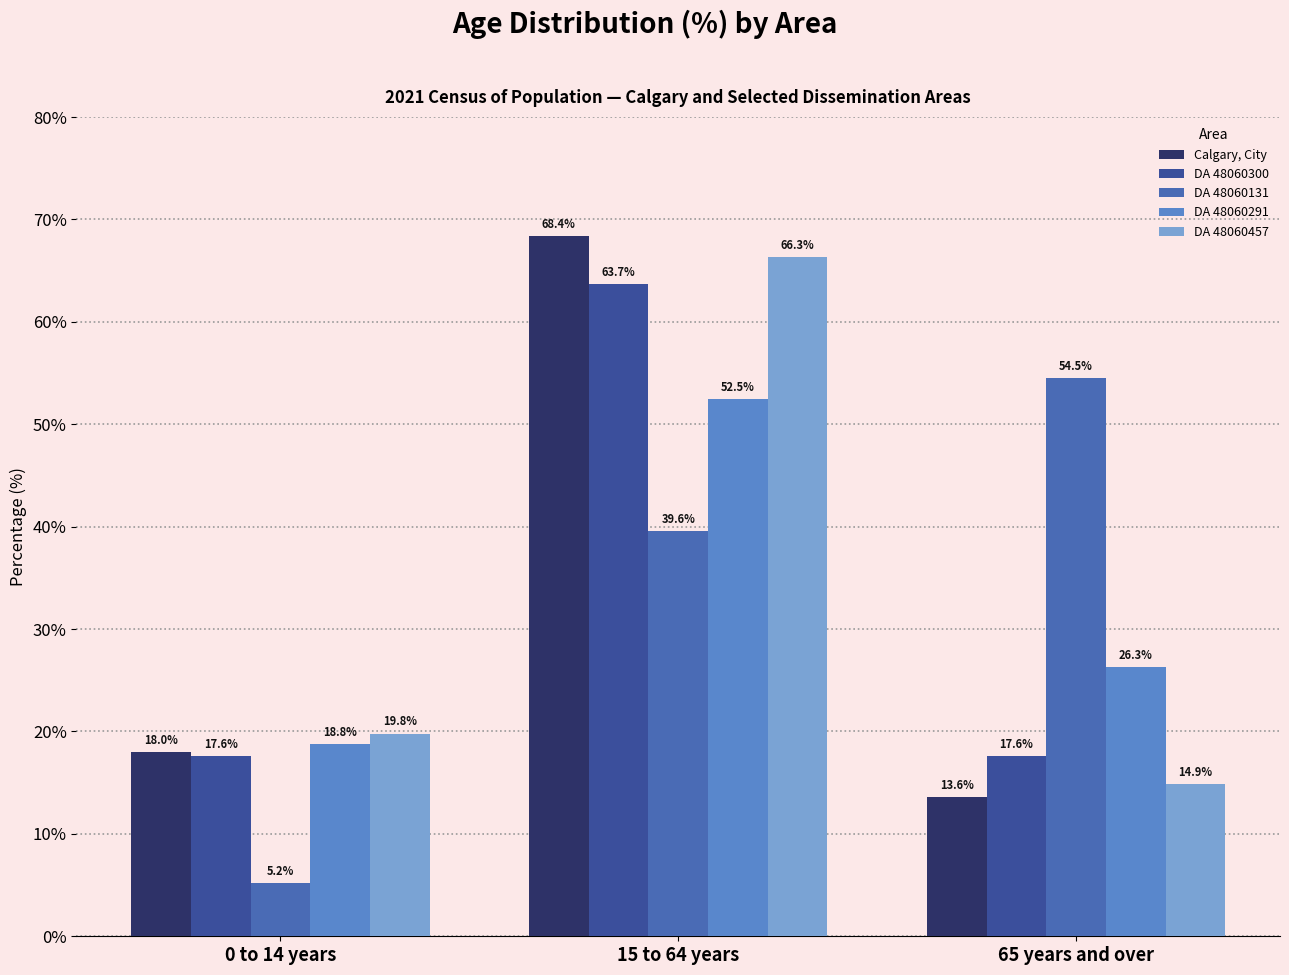

What position from the left is 65 years and over?

3